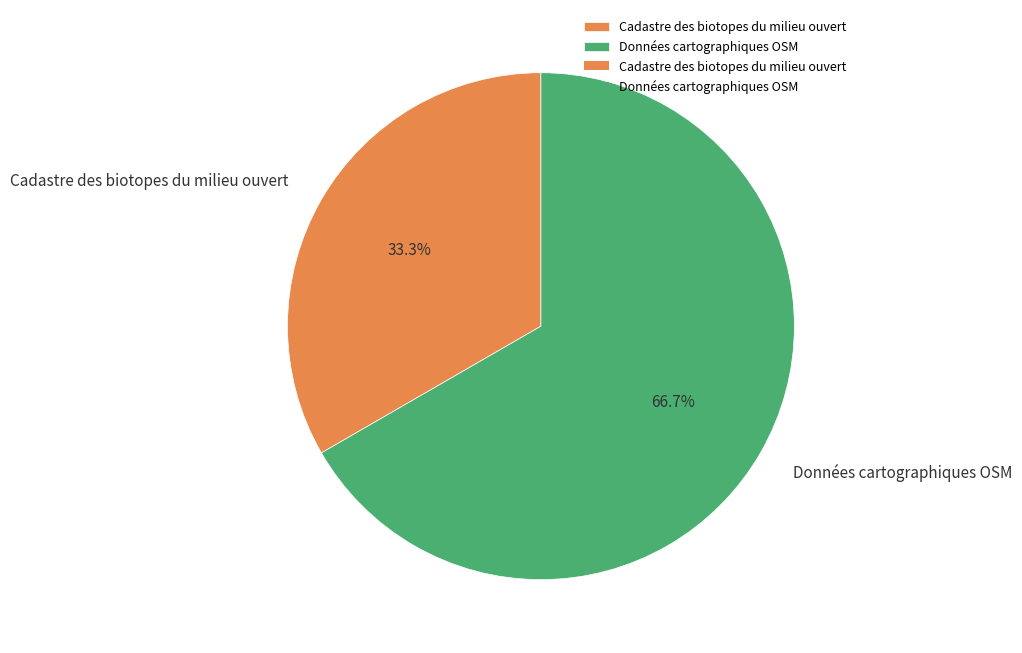

Rank the categories by value from highest to lowest.

Données cartographiques OSM, Cadastre des biotopes du milieu ouvert